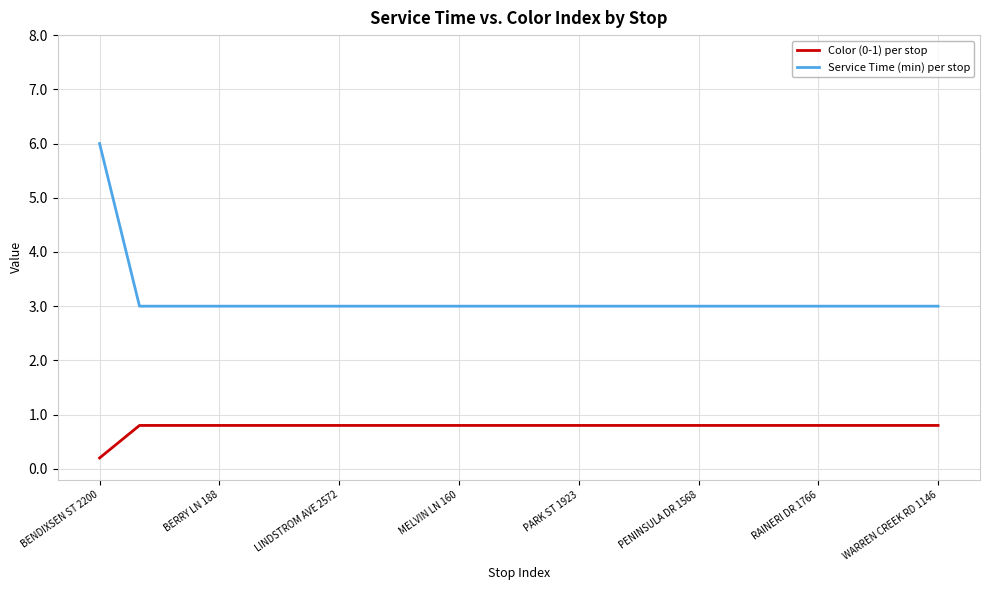

List the series in order of their peak value, highest first.

Service Time (min) per stop, Color (0-1) per stop